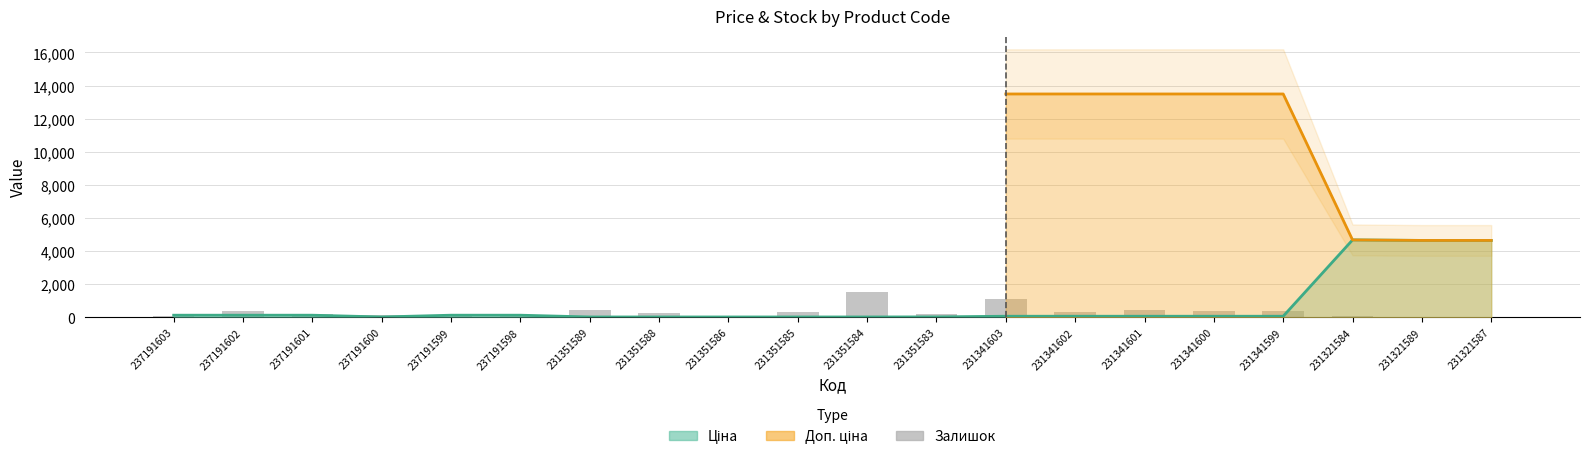

What is the ratio of the value at 231341601 to the value at 231351586?

5.4